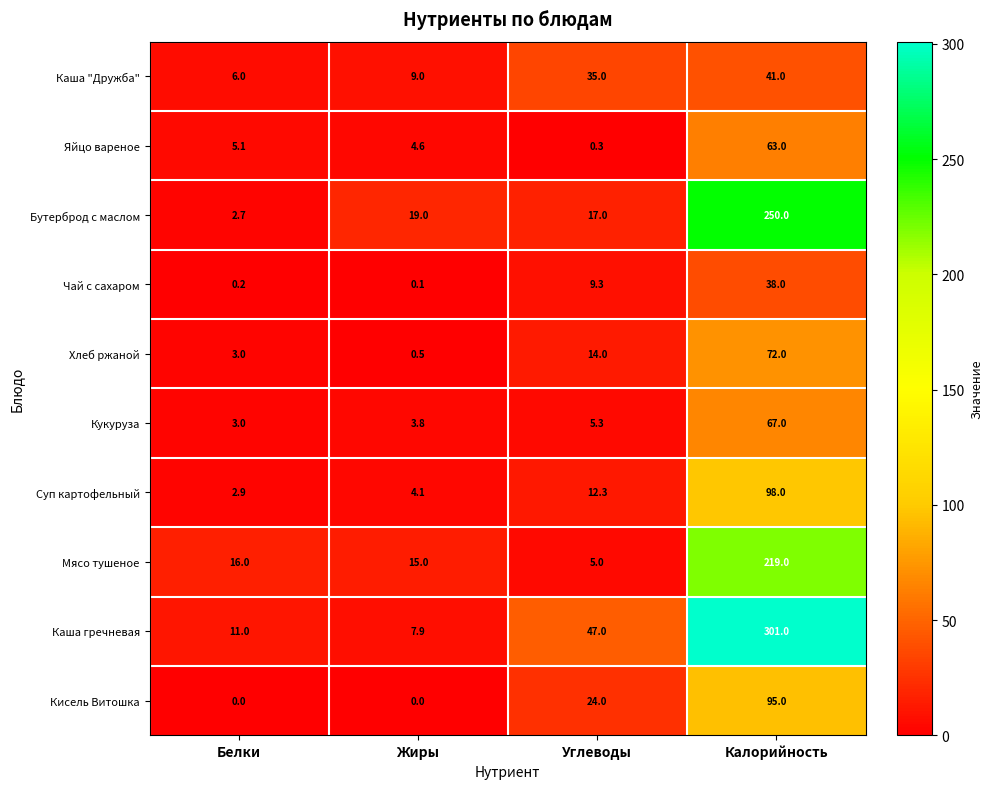

Which series has the widest spread of values?

Каша гречневая